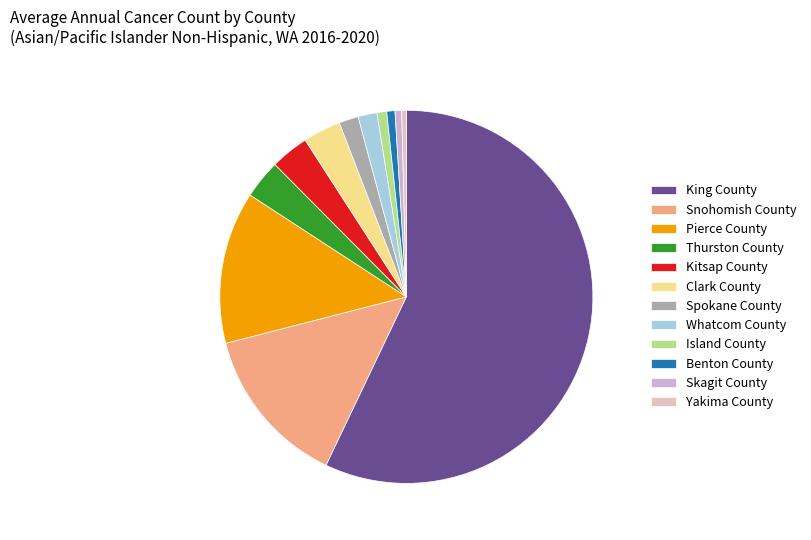

What is the smallest slice in the pie chart?

Yakima County